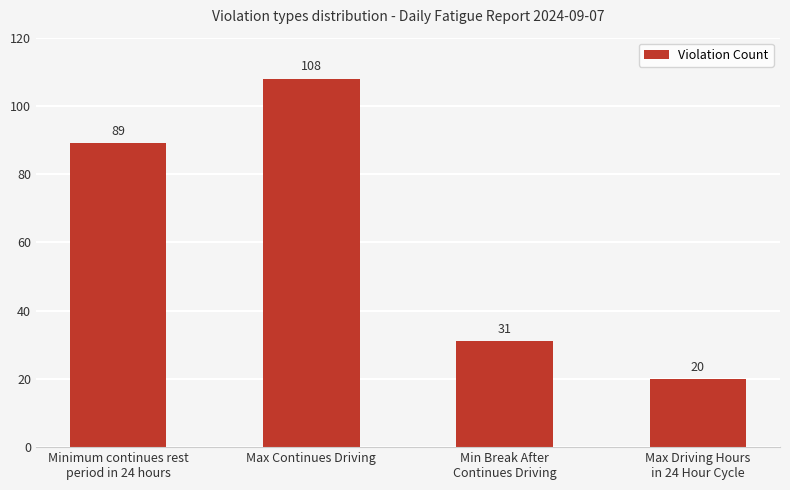

Rank the categories by value from highest to lowest.

Max Continues Driving, Minimum continues rest
period in 24 hours, Min Break After
Continues Driving, Max Driving Hours
in 24 Hour Cycle